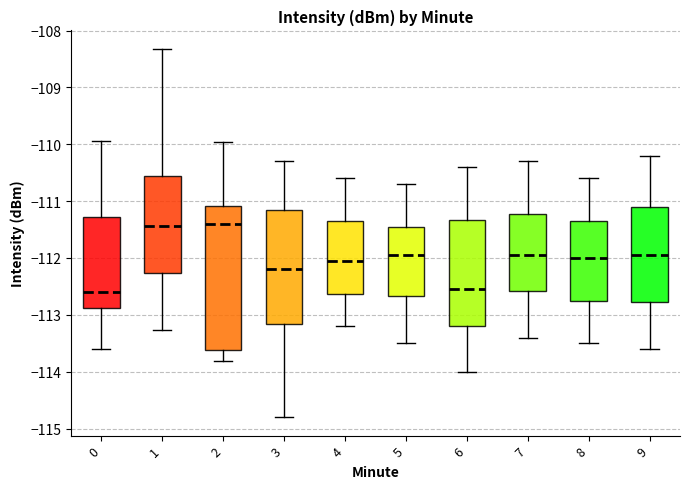

Reading left to right, read every box against the y-axis: the position of its median line, the range the box covers, and the ends of its whiskers. The values are not printed on the chart, so give them approximately, as read against the axis.

0: median -112.6, box -112.9 to -111.3, whiskers -113.6 to -109.9
1: median -111.4, box -112.3 to -110.6, whiskers -113.3 to -108.3
2: median -111.4, box -113.6 to -111.1, whiskers -113.8 to -110.0
3: median -112.2, box -113.2 to -111.2, whiskers -114.8 to -110.3
4: median -112.0, box -112.6 to -111.3, whiskers -113.2 to -110.6
5: median -111.9, box -112.7 to -111.4, whiskers -113.5 to -110.7
6: median -112.5, box -113.2 to -111.3, whiskers -114.0 to -110.4
7: median -111.9, box -112.6 to -111.2, whiskers -113.4 to -110.3
8: median -112.0, box -112.7 to -111.3, whiskers -113.5 to -110.6
9: median -111.9, box -112.8 to -111.1, whiskers -113.6 to -110.2